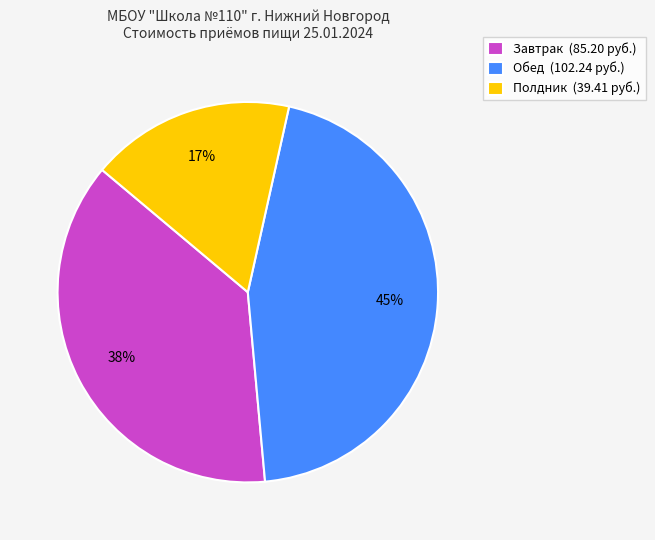

True or false: Обед accounts for 45% of the total.

True